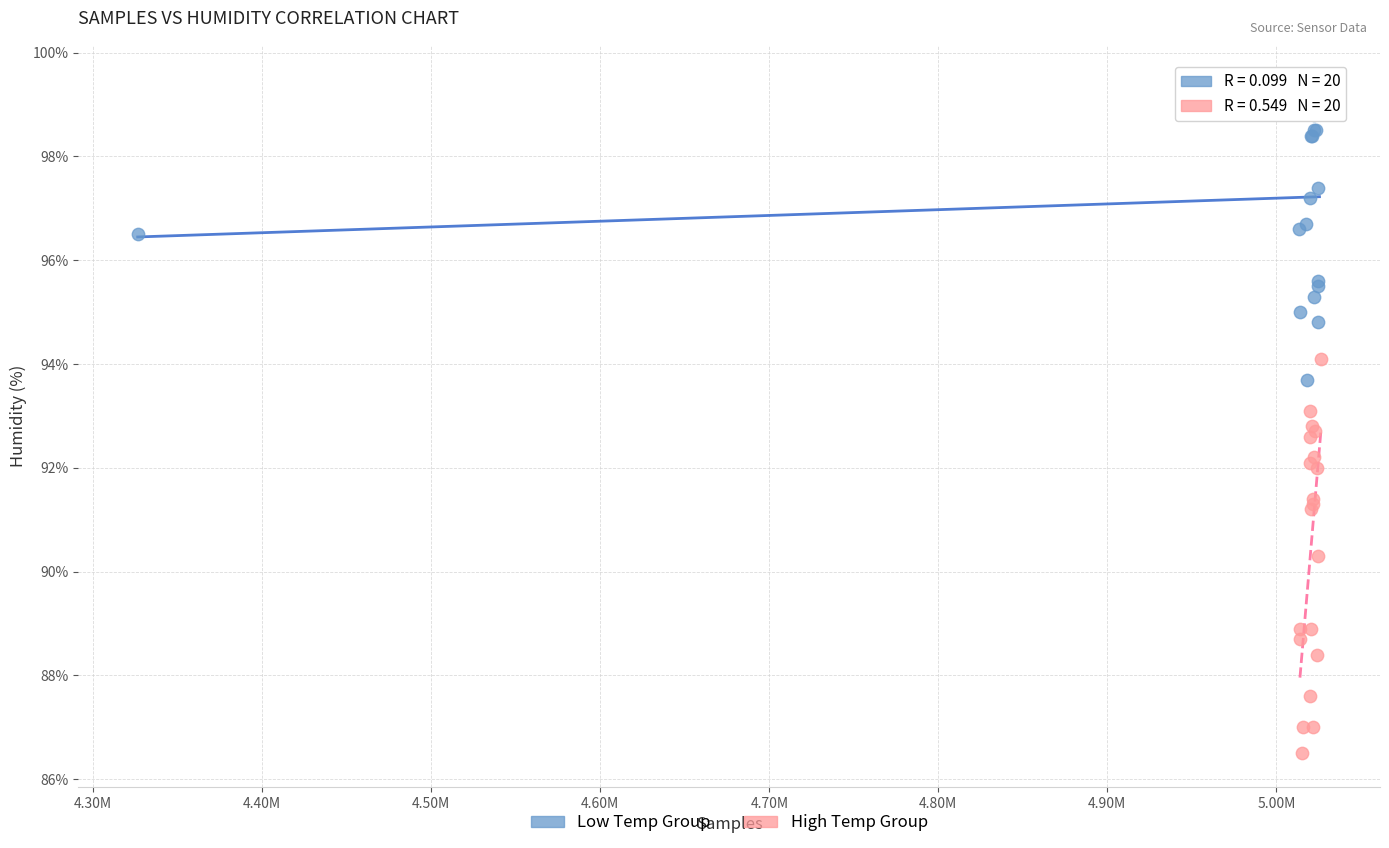

Which series has the largest Y range (max minus min)?

High Temp Group